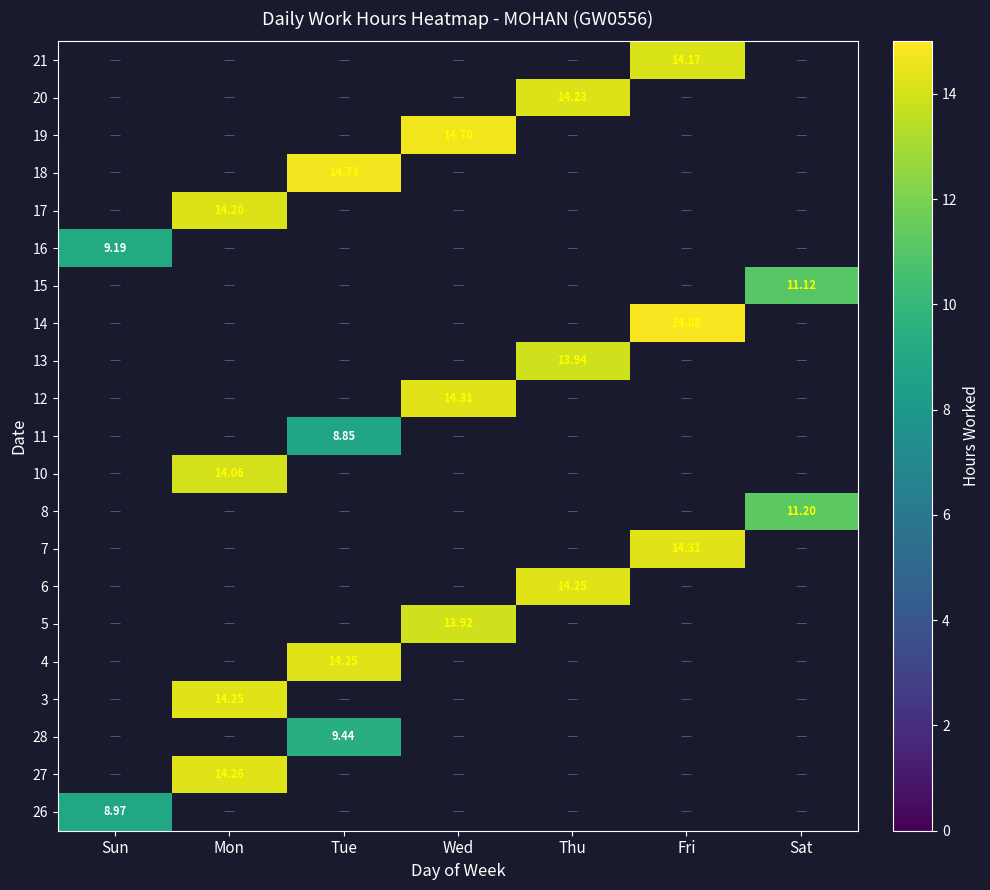

Is the value of 18 at Wed greater than the value of 13 at Wed?

No